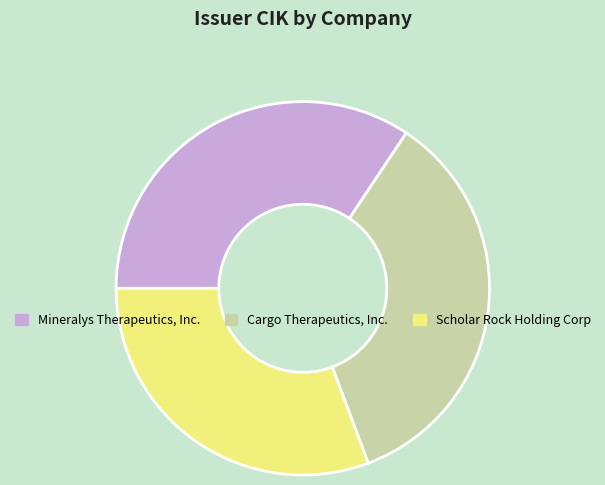

Count the number of slices in the pie.

3